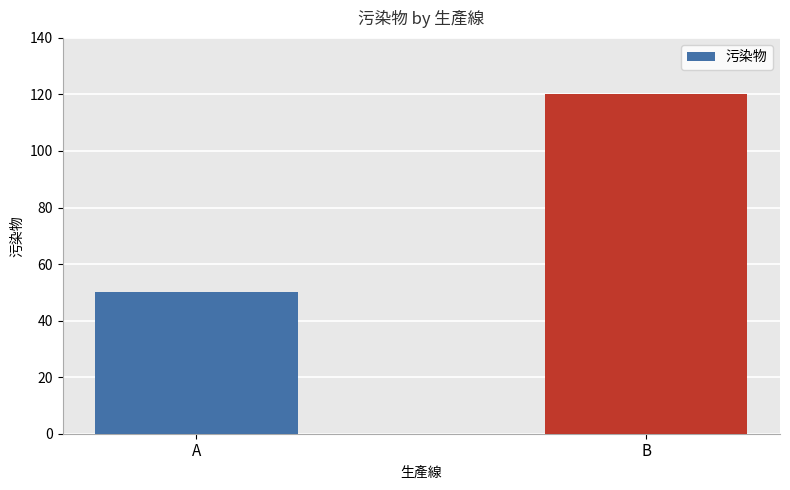

List the labels in order of value, largest first.

B, A